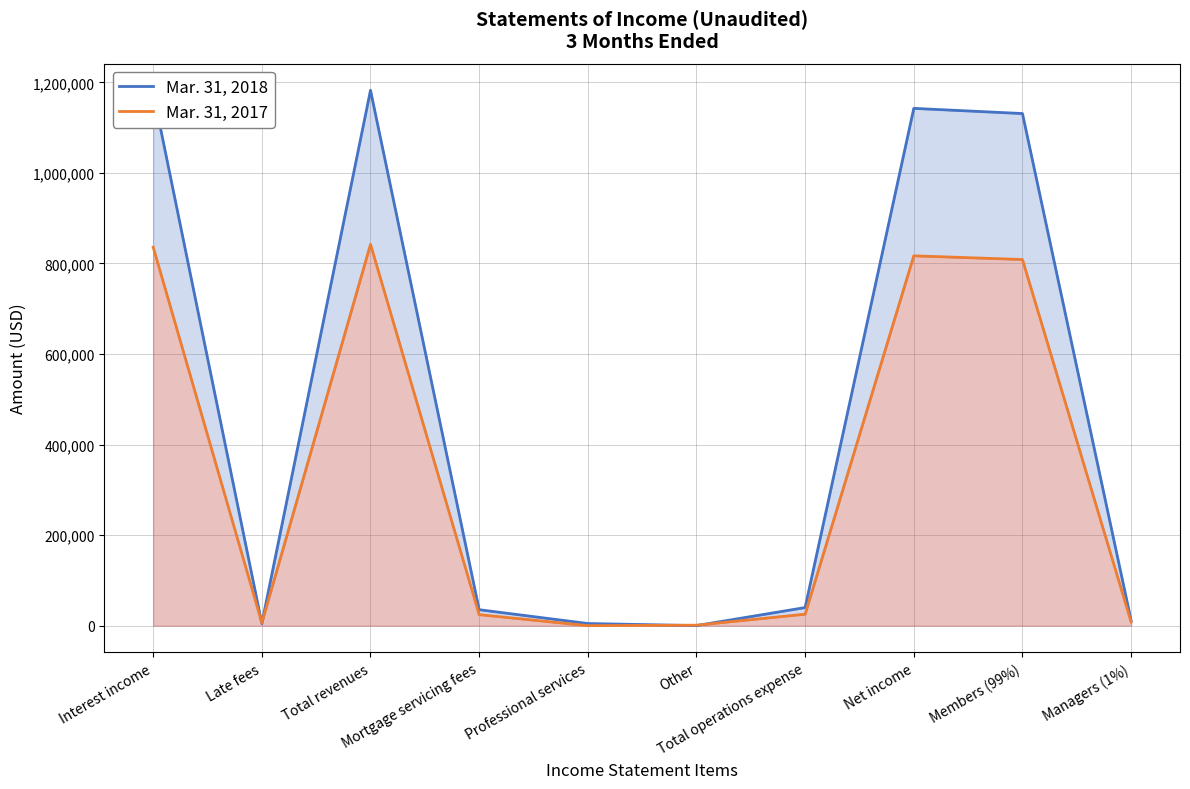

Between Other and Total operations expense, which series saw the biggest shift?

Mar. 31, 2018